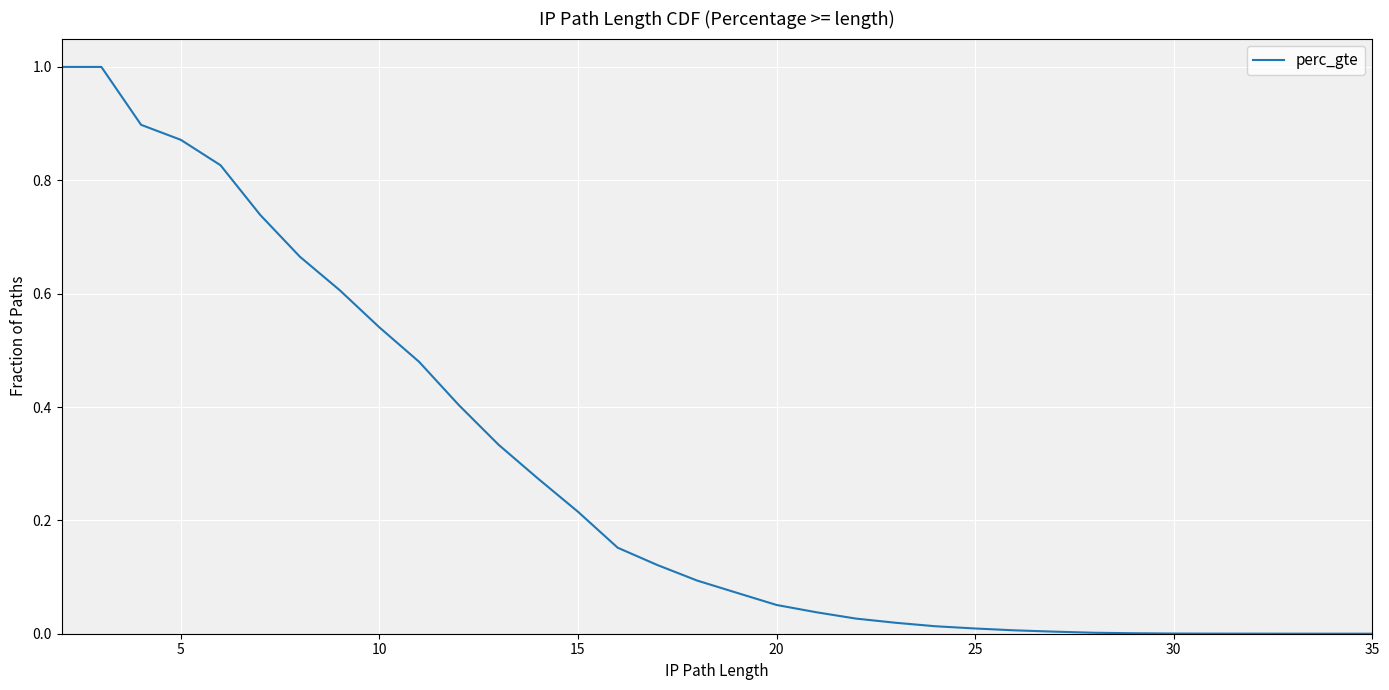

What is the label of the 19th point from the left?

20